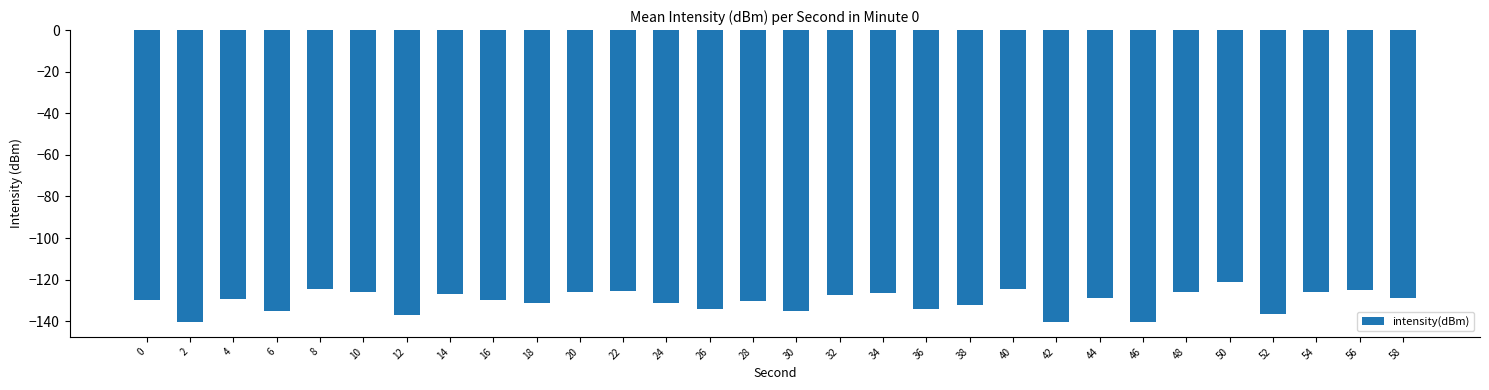

How many data points does each series have?

30